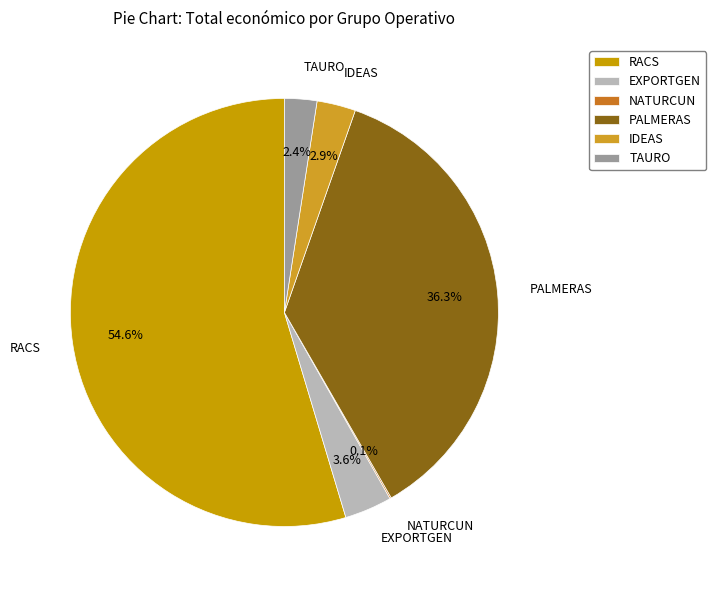

What is the largest slice in the pie chart?

RACS